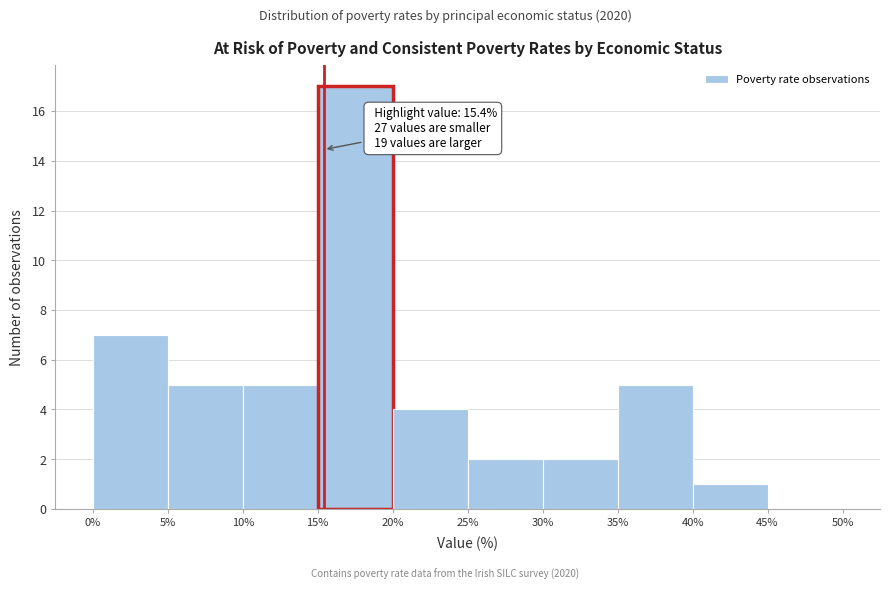

Over which range of the x-axis is the bar tallest?

15% to 20%